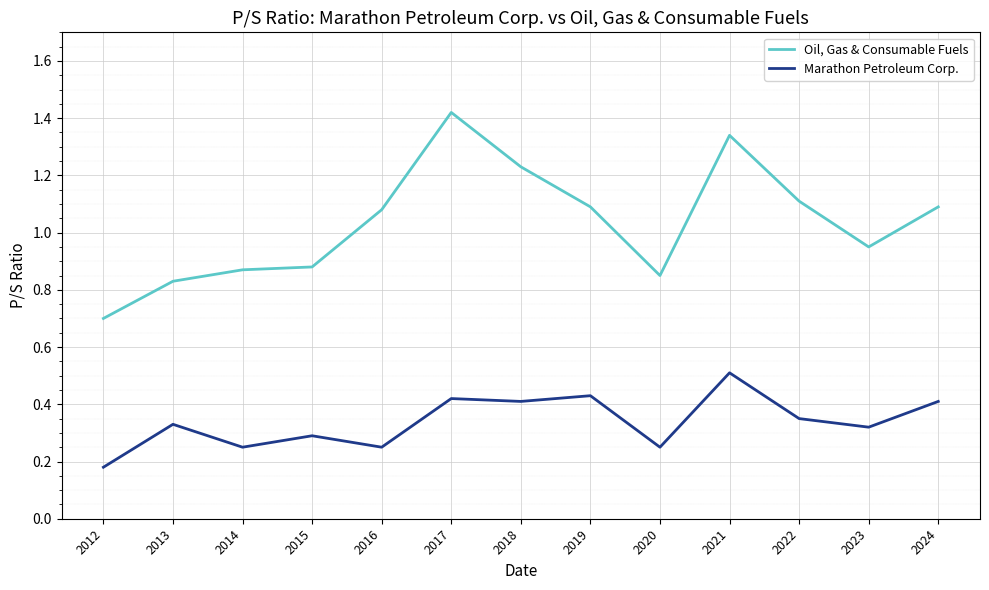

Rank the series by their average value, from lowest to highest.

Marathon Petroleum Corp., Oil, Gas & Consumable Fuels